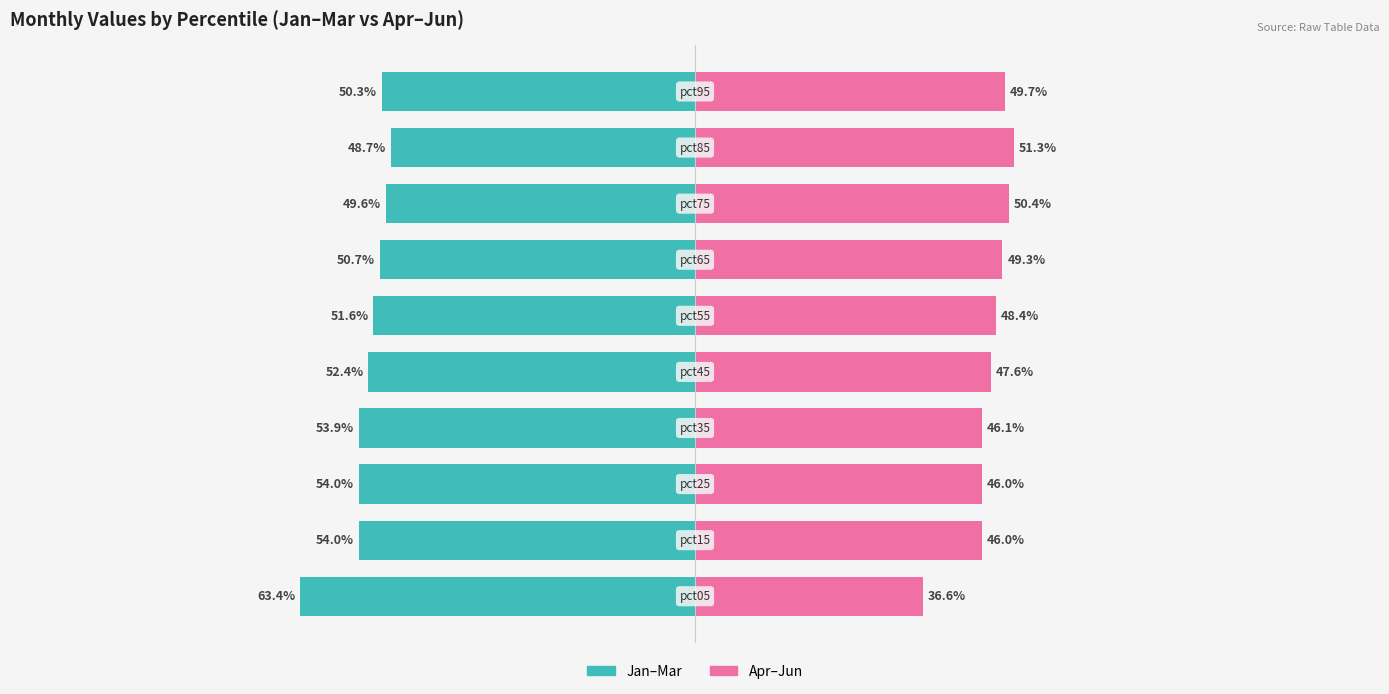

Reading right to left, extract all data points from this chart.

Jan-Mar (left): 9=-50.3	8=-48.7	7=-49.6	6=-50.7	5=-51.6	4=-52.4	3=-53.9	2=-54.0	1=-54.0	0=-63.4
Apr-Jun (right): 9=49.7	8=51.3	7=50.4	6=49.3	5=48.4	4=47.6	3=46.1	2=46.0	1=46.0	0=36.6